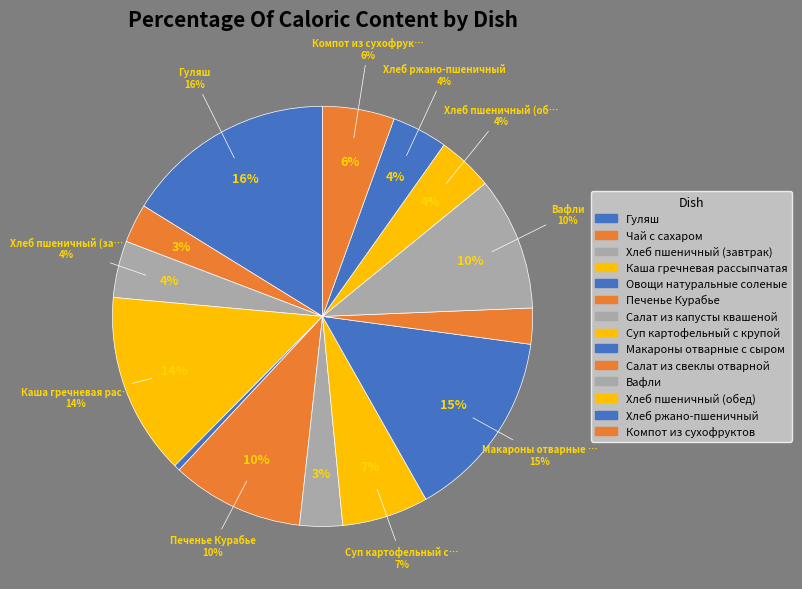

Combined, what portion of the pie is Хлеб ржано-пшеничный and Гуляш?

20.5%